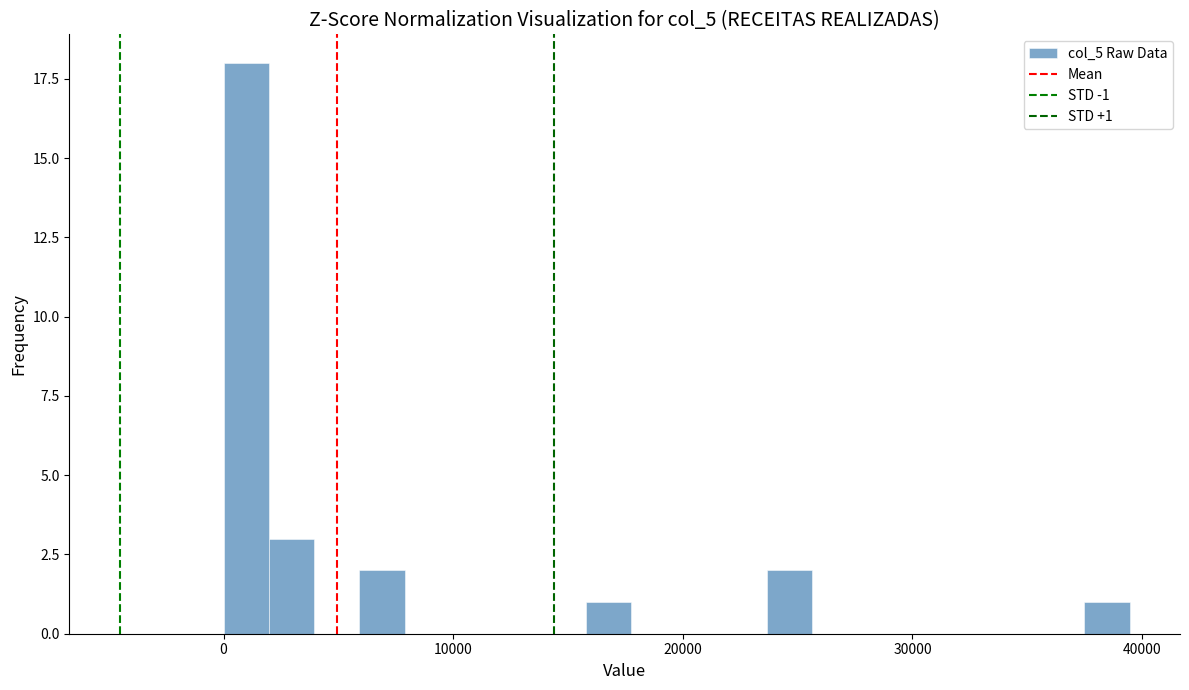

Around what value on the x-axis is the tallest bar? Give the approximate position of its centre, as read against the axis.

1000